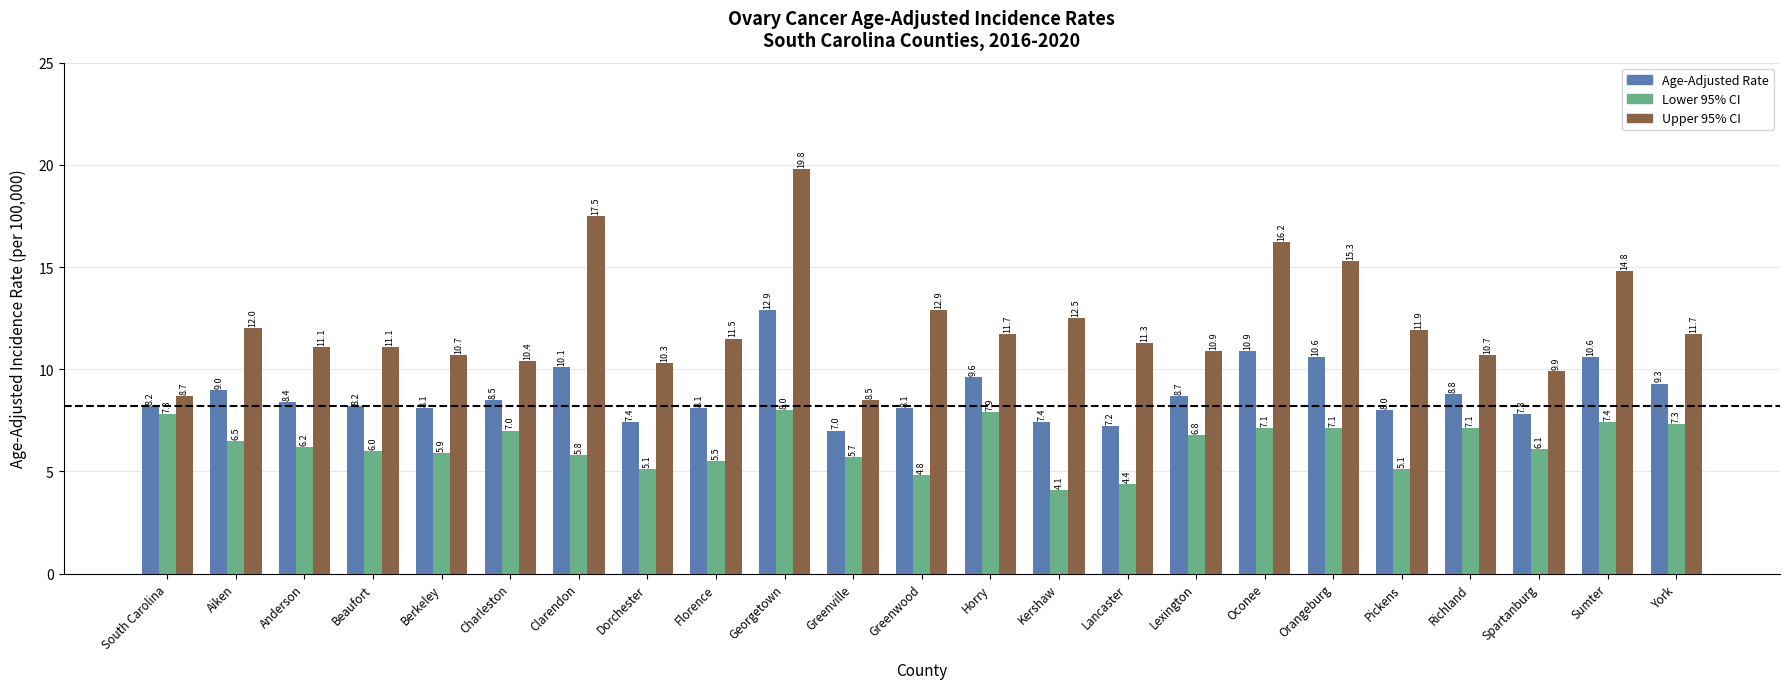

Where does the Lower 95% CI series first go above 6?

South Carolina